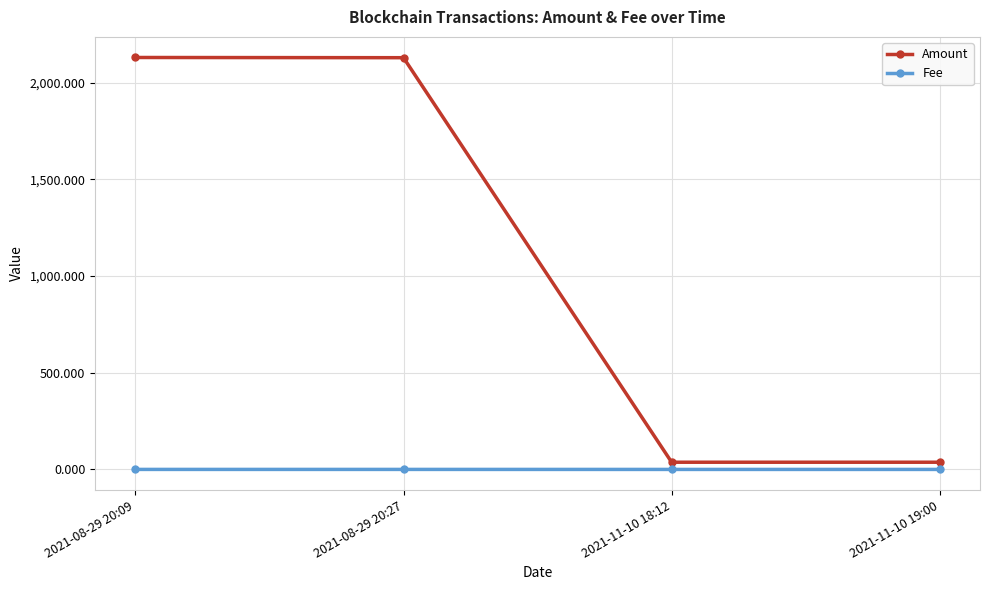

Which series has the largest total across all categories?

Amount